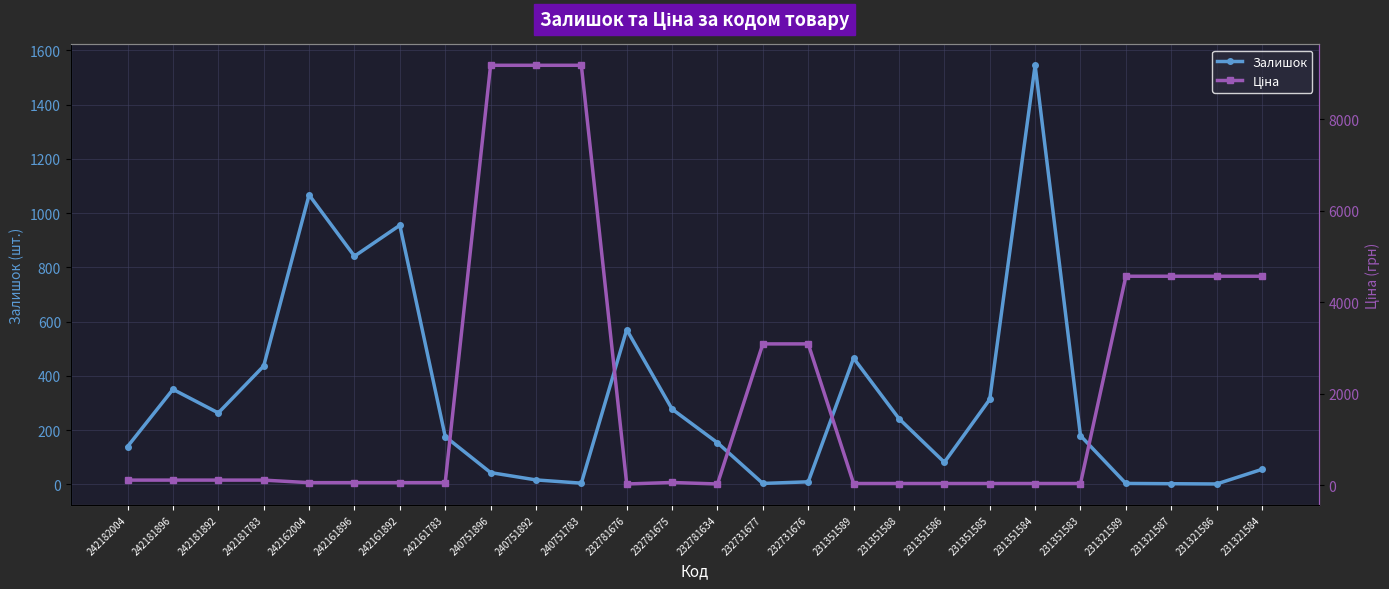

True or false: Залишок has a value of 9.0 at 232731676.

True